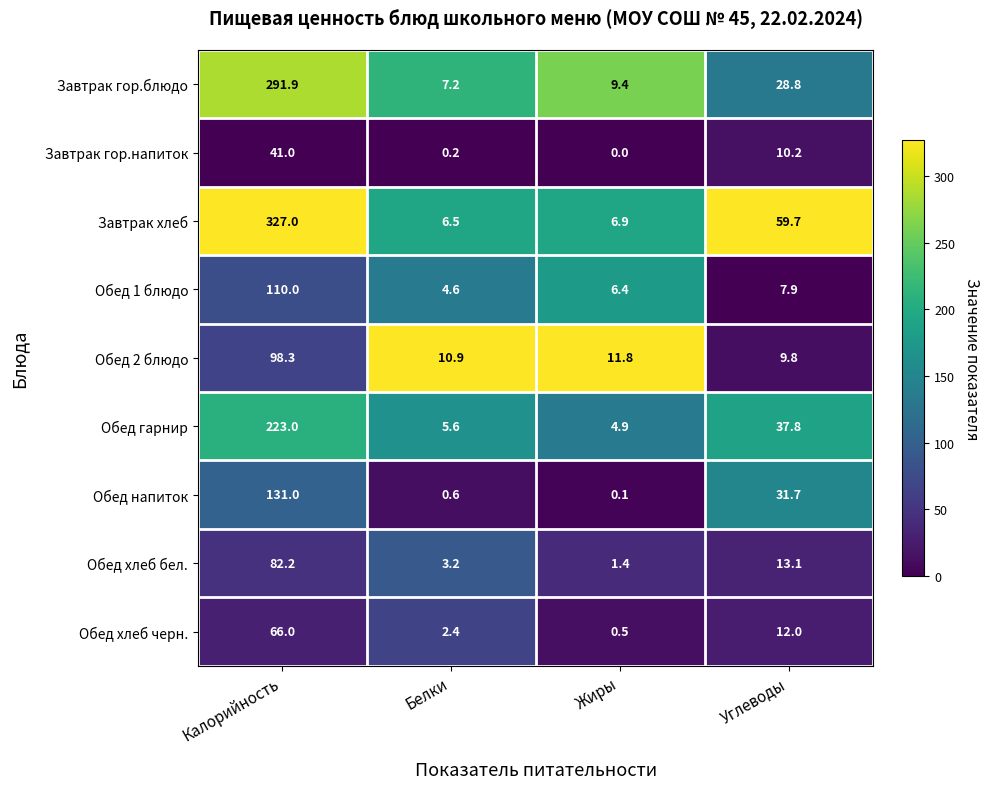

What is the total value across all series at Углеводы?

211.0